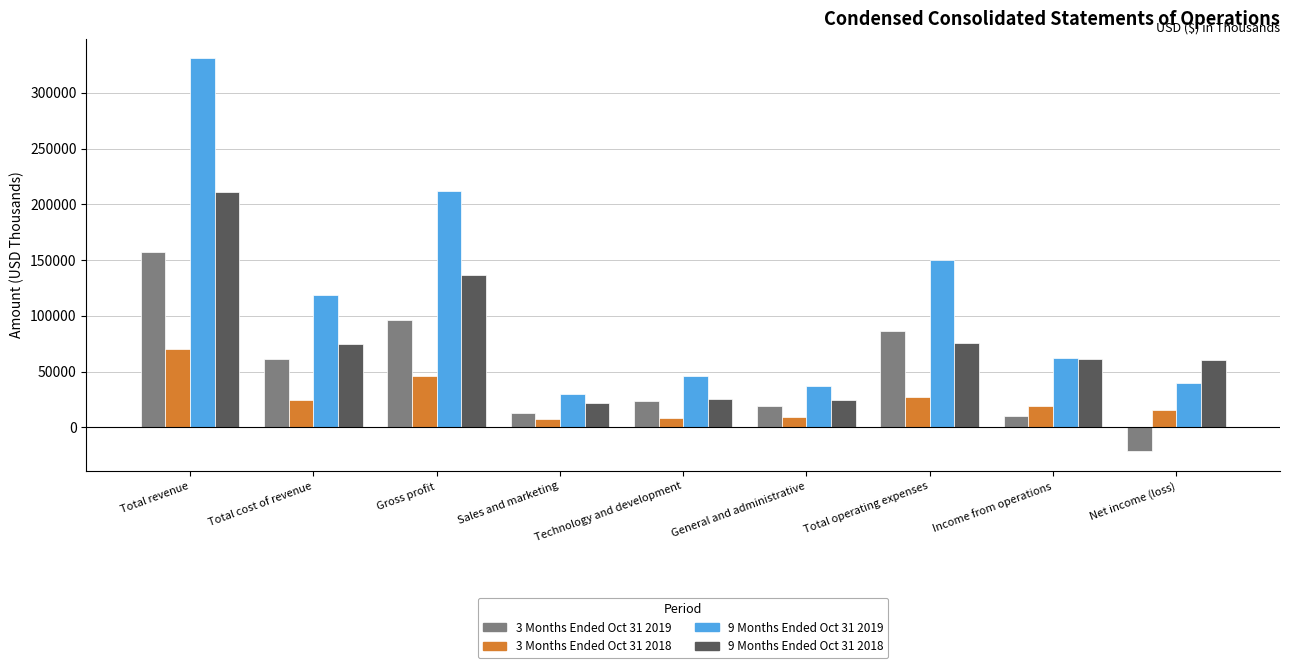

At which label does 9 Months Ended Oct 31 2018 reach its peak?

Total revenue